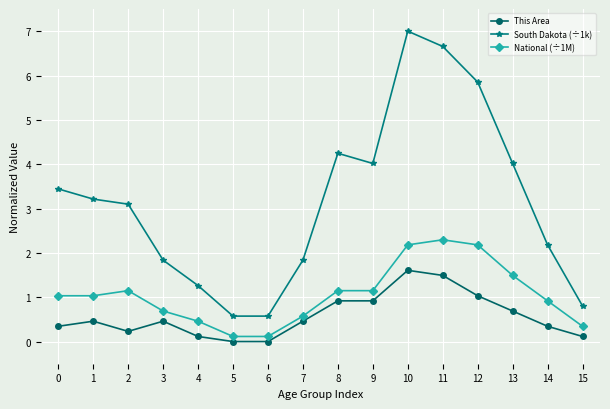

Read the This Area value at 0.

0.3